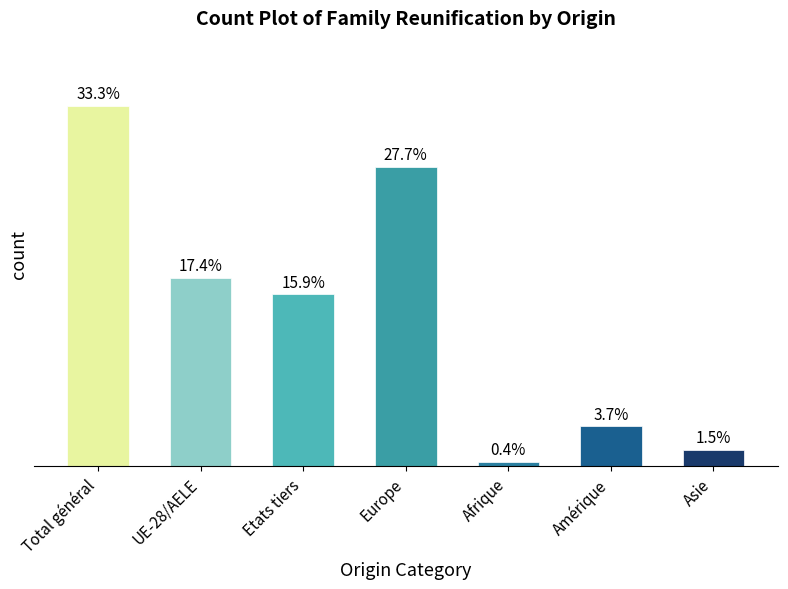

What is the label of the 5th bar from the right?

Etats tiers